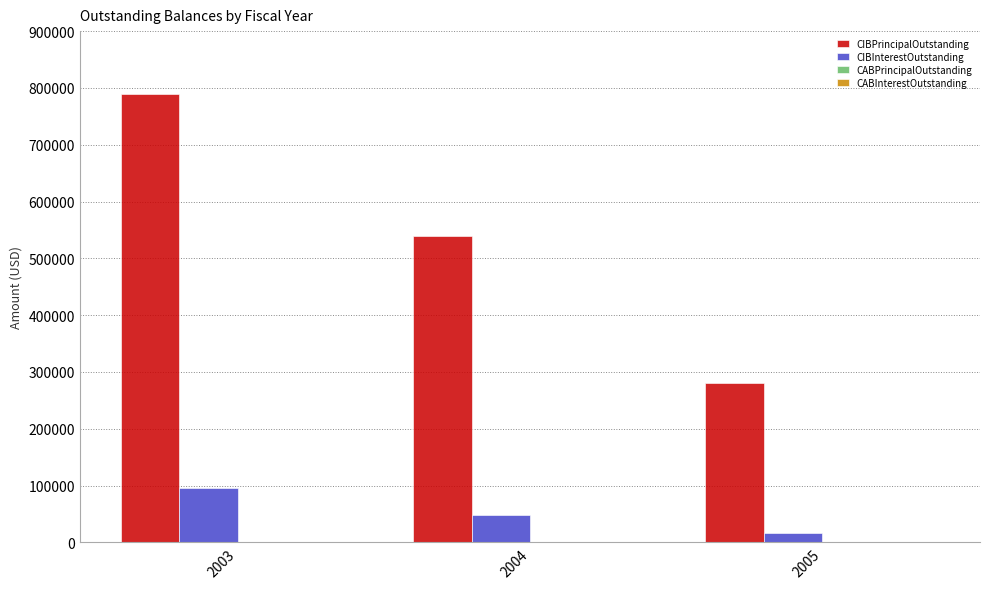

What is the total value across all series at 2004?

588940